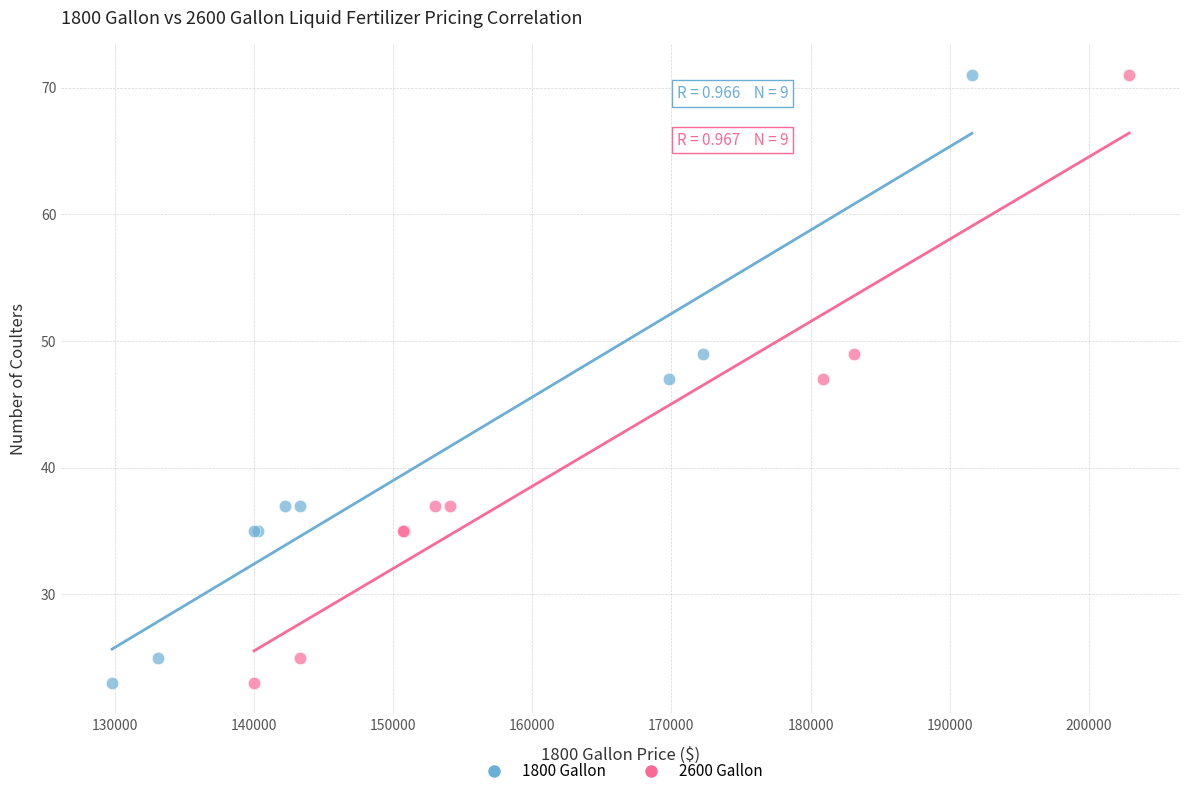

What are all the series names shown in the legend?

1800 Gallon, 2600 Gallon